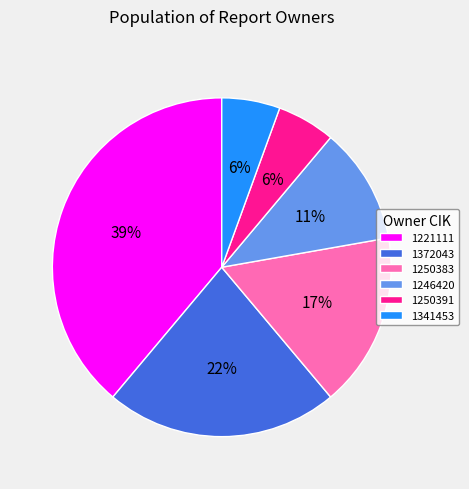

How many segments does this pie chart have?

6